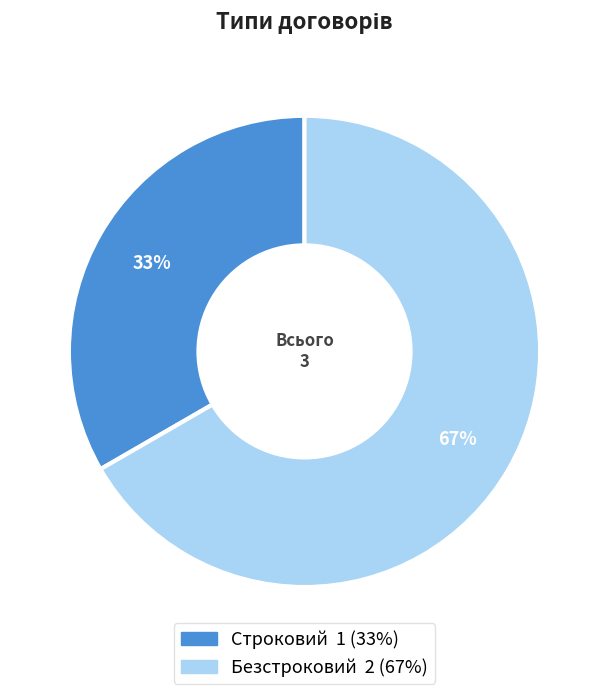

To the nearest percent, what portion does Строковий represent?

33%